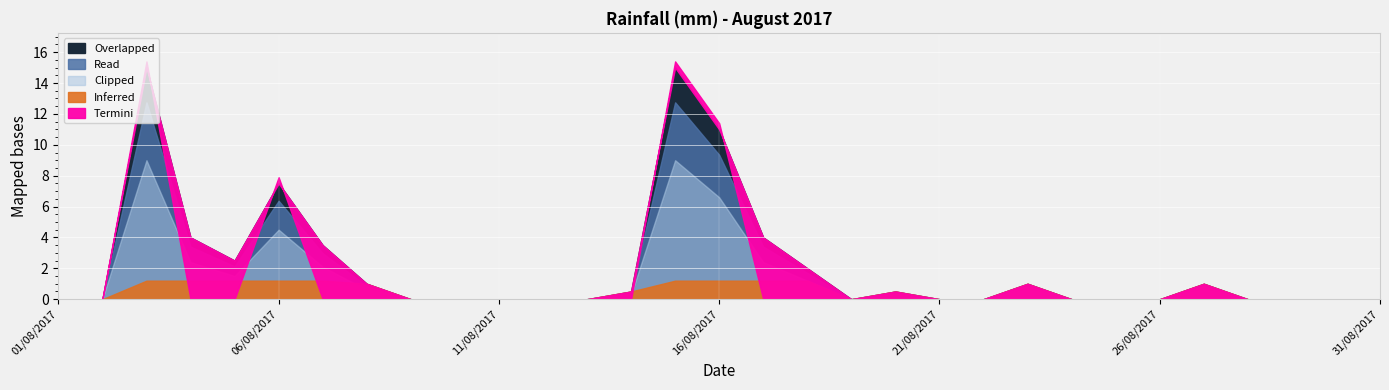

What is the label of the 8th point from the right?

24/08/2017